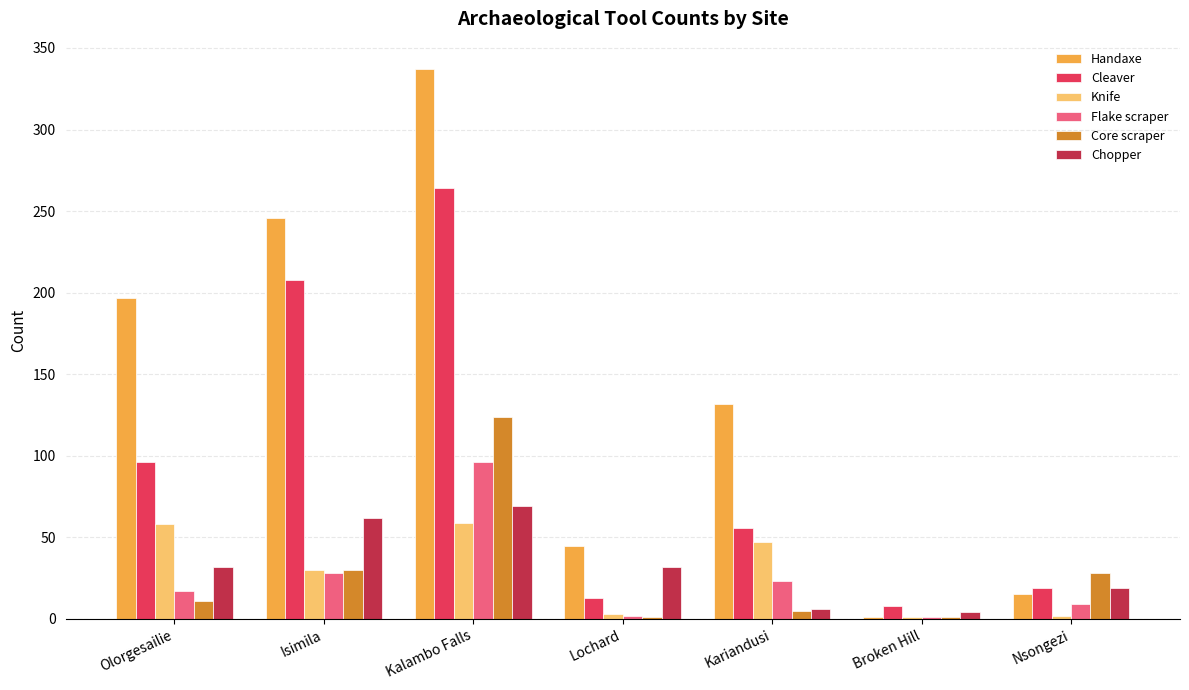

Which series has the largest range (max minus min)?

Handaxe